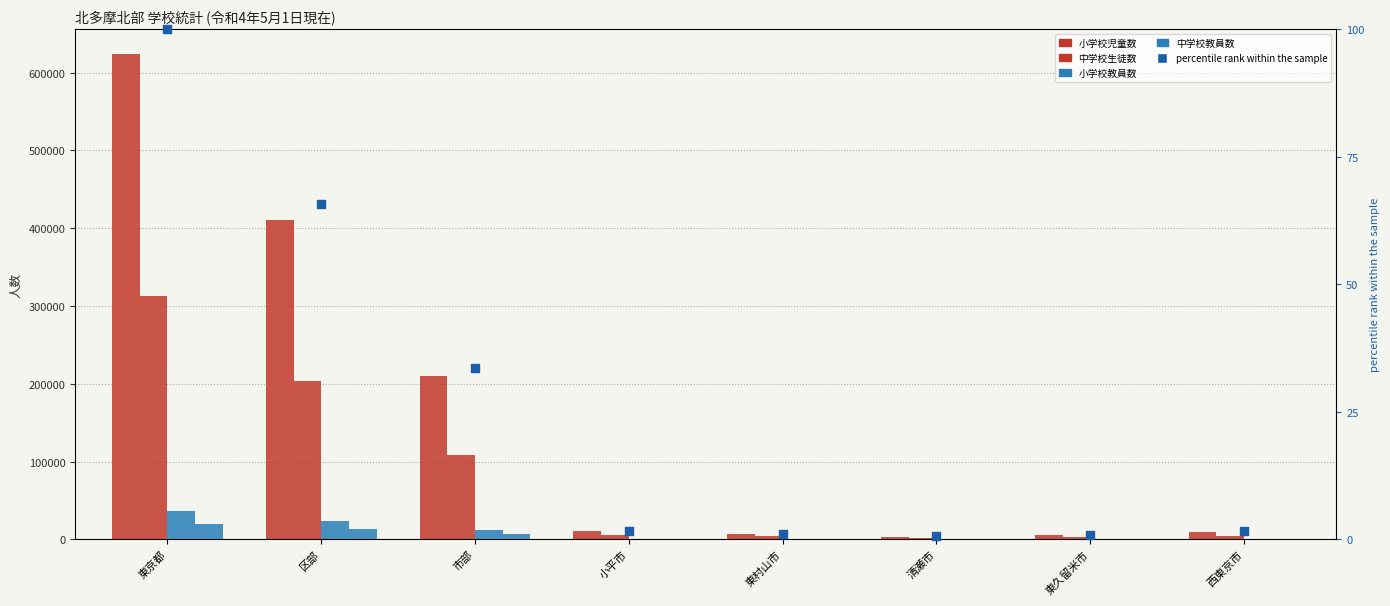

Which series contains the lowest Y value?

percentile rank within the sample